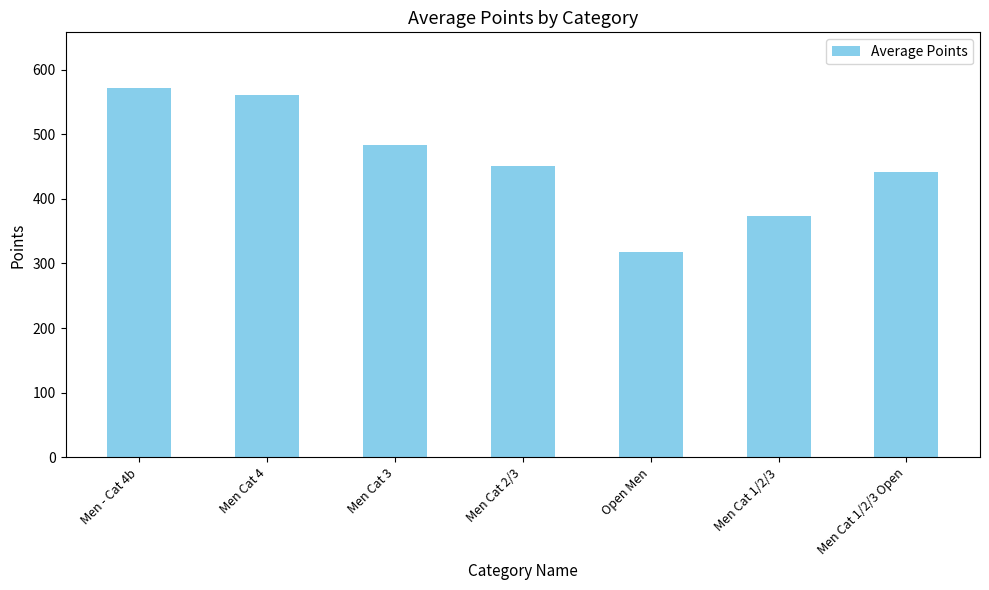

How many series are shown in this chart?

1